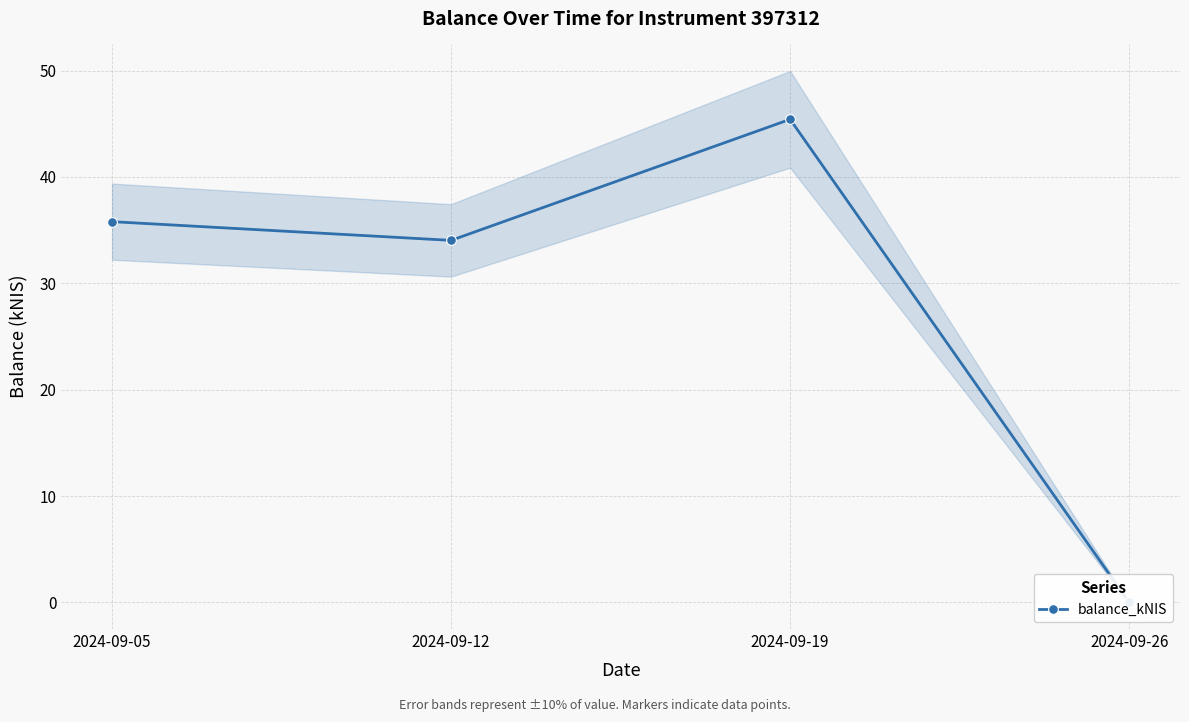

True or false: the data shows 17.4 at 2024-09-19.

False